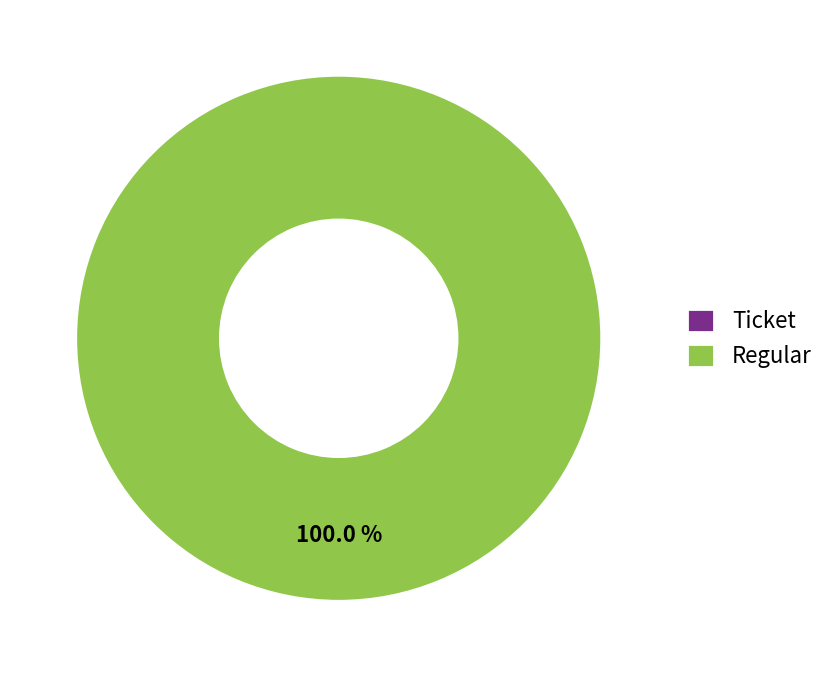

How many segments does this pie chart have?

2